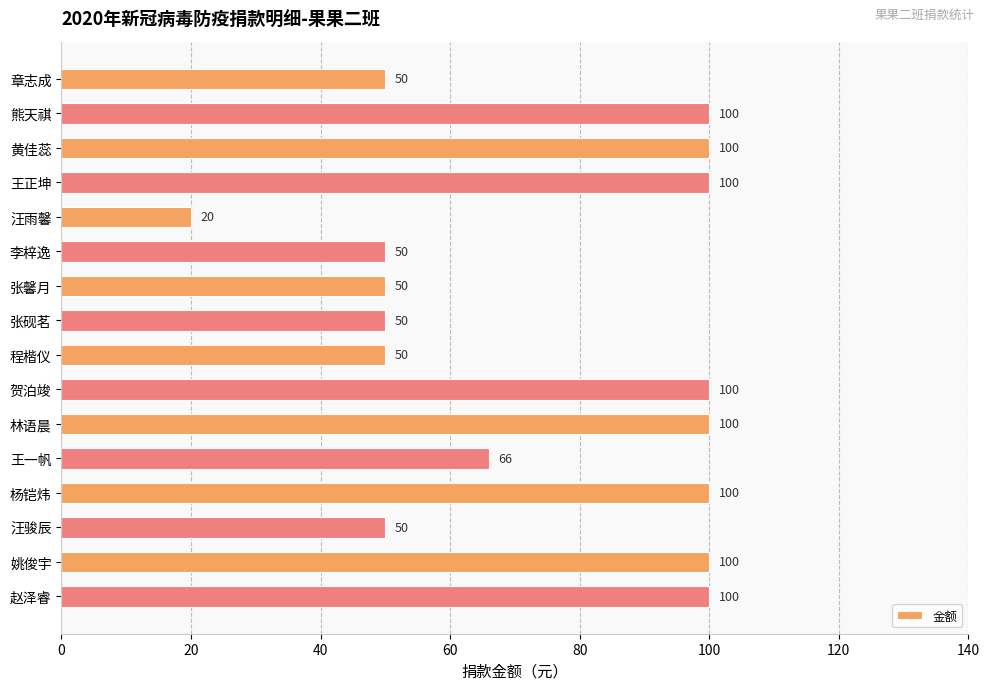

What is the smallest value displayed?

20